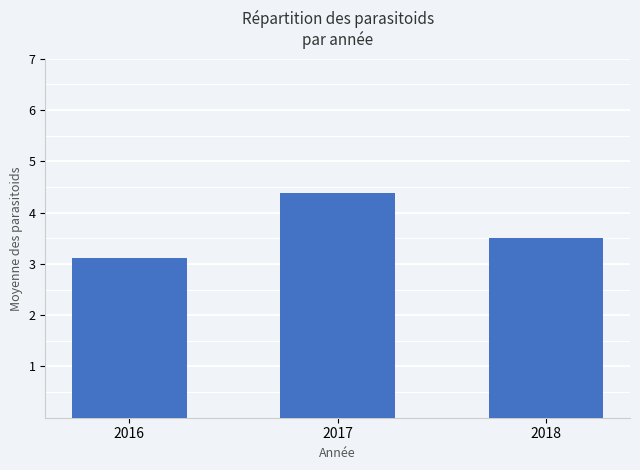

What is the sum of the values at 2018 and 2017?

7.9